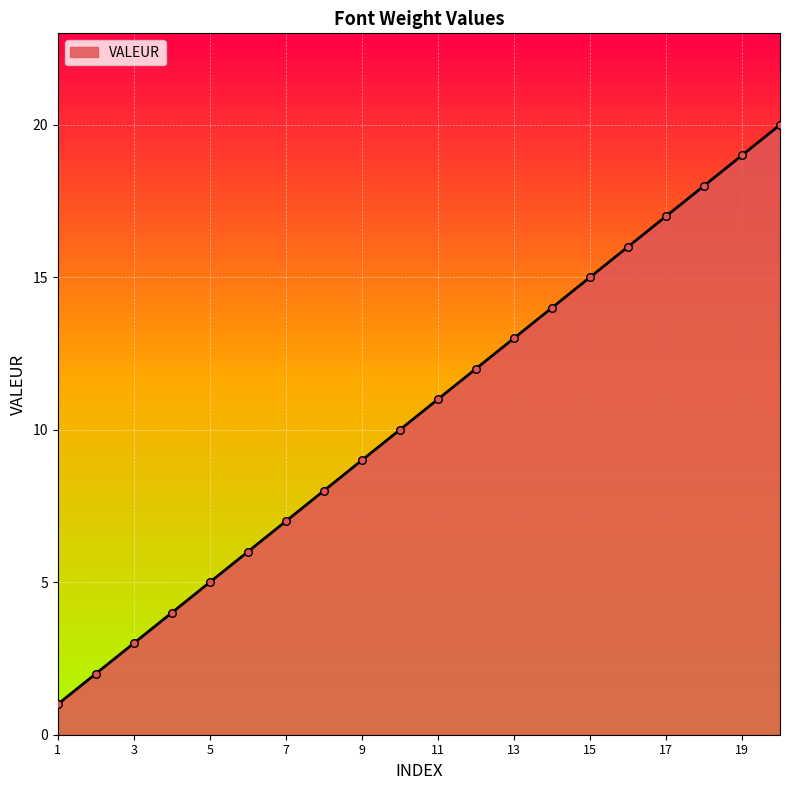

What is the difference between the maximum and minimum values?

19